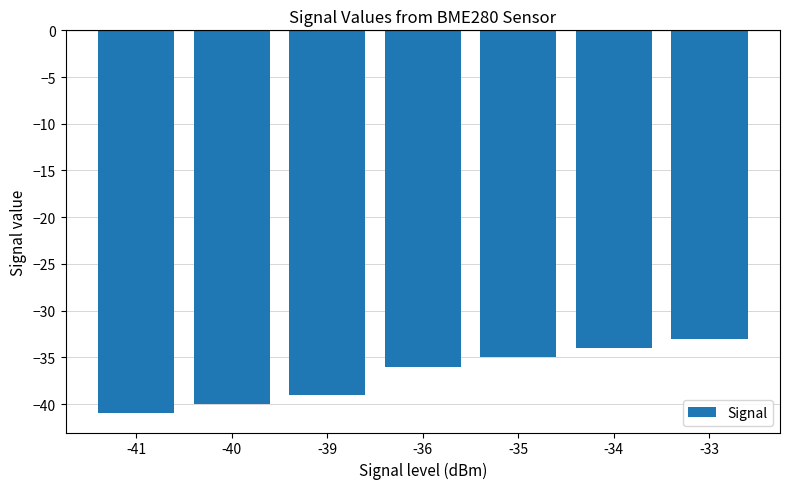

What is the sum of all values?

-258